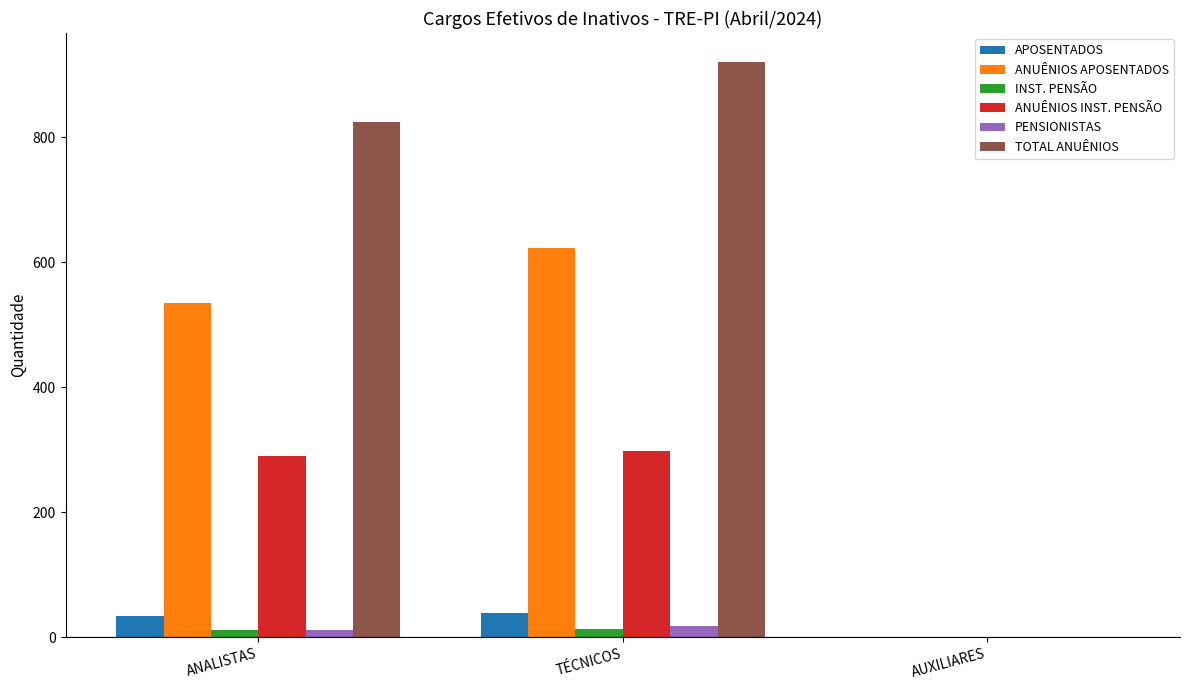

Which series has the largest total across all categories?

TOTAL ANUÊNIOS